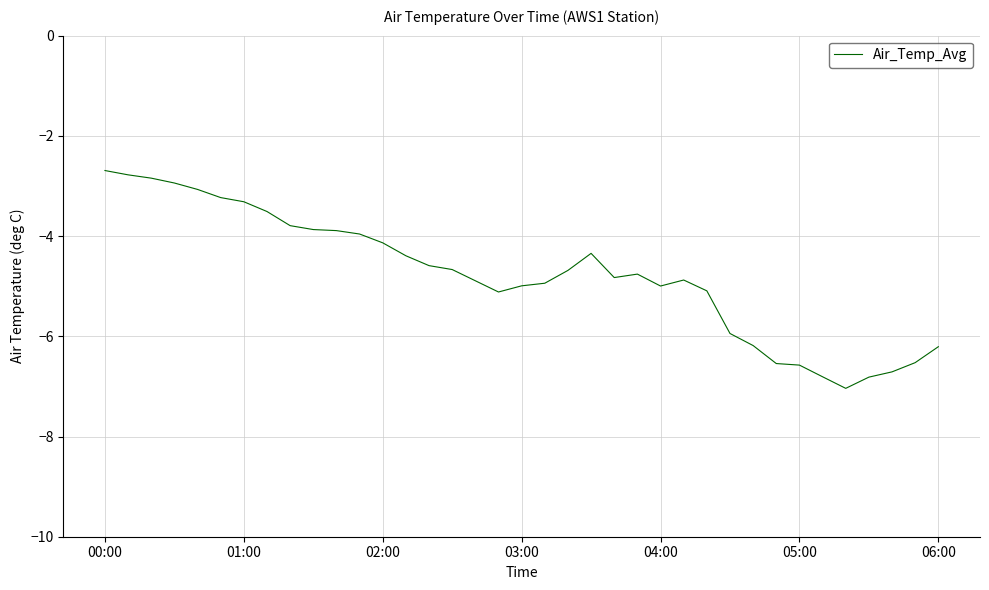

Does the chart display data point markers on the line(s)?

No